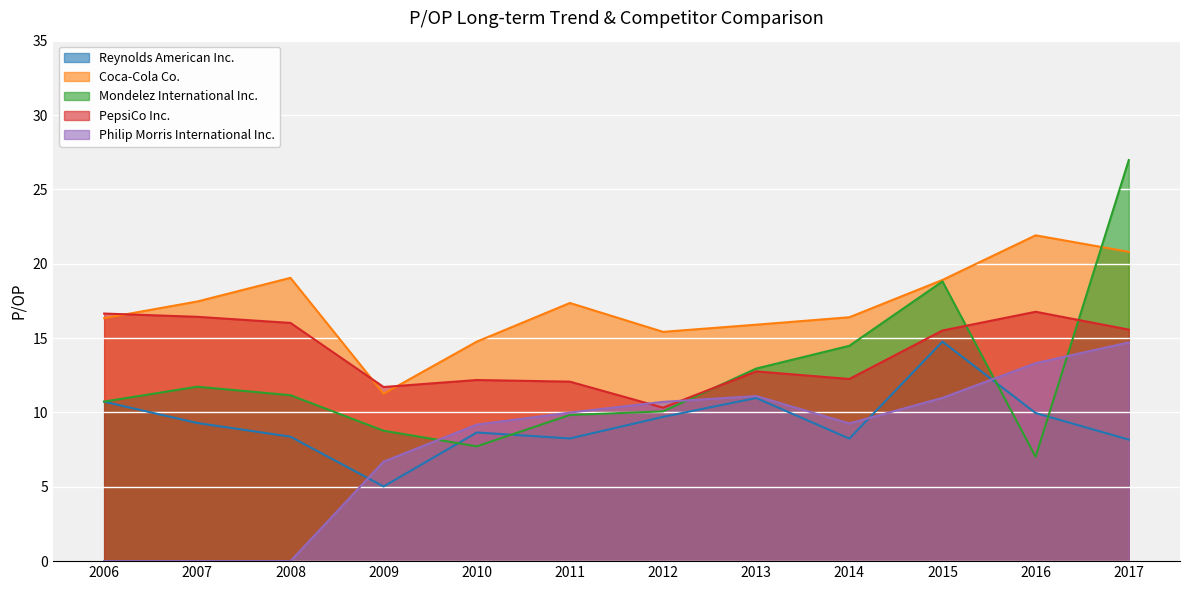

Reading right to left, extract all data points from this chart.

Reynolds American Inc.: 2017=8.2	2016=10.0	2015=14.8	2014=8.2	2013=11.0	2012=9.7	2011=8.2	2010=8.7	2009=5.0	2008=8.4	2007=9.3	2006=10.7
Coca-Cola Co.: 2017=20.8	2016=21.9	2015=18.9	2014=16.4	2013=15.9	2012=15.4	2011=17.4	2010=14.8	2009=11.3	2008=19.1	2007=17.5	2006=16.3
Mondelez International Inc.: 2017=27.0	2016=7.0	2015=18.8	2014=14.5	2013=12.9	2012=10.1	2011=9.8	2010=7.7	2009=8.8	2008=11.2	2007=11.7	2006=10.7
PepsiCo Inc.: 2017=15.6	2016=16.8	2015=15.5	2014=12.2	2013=12.8	2012=10.3	2011=12.1	2010=12.2	2009=11.7	2008=16.0	2007=16.4	2006=16.6
Philip Morris International Inc.: 2017=14.7	2016=13.3	2015=11.0	2014=9.3	2013=11.1	2012=10.7	2011=10.0	2010=9.2	2009=6.7	2008=0.0	2007=0.0	2006=0.0